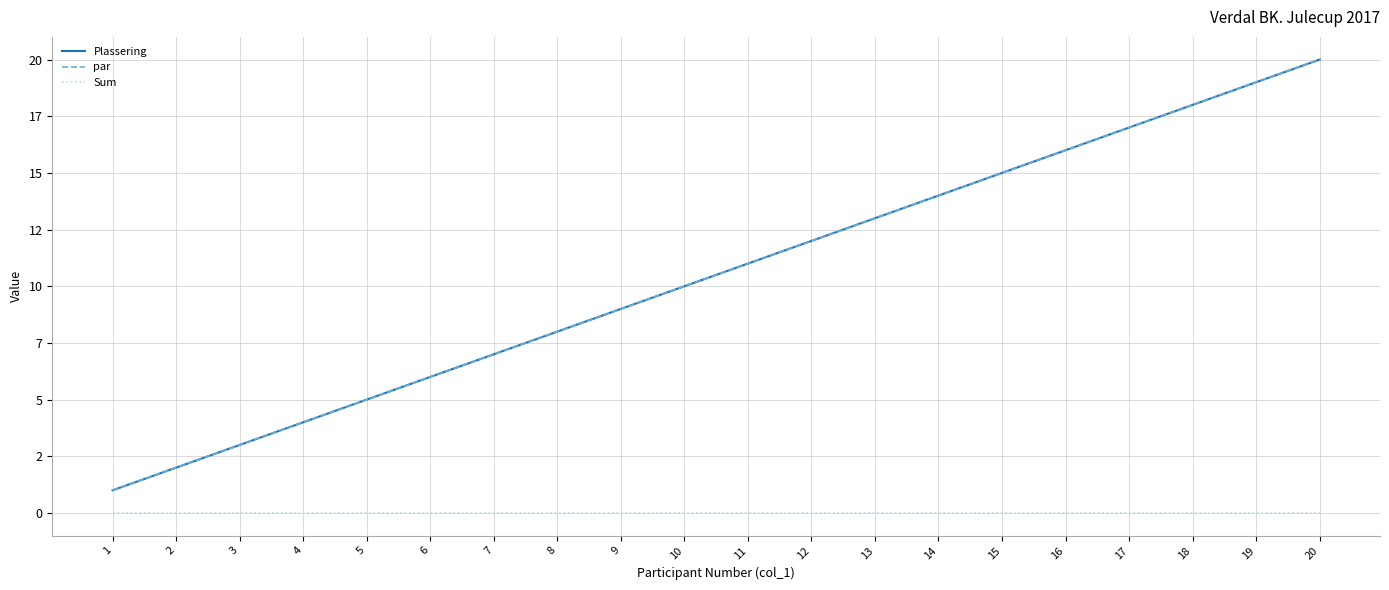

What is the spread (max minus min) of values at 9?

9